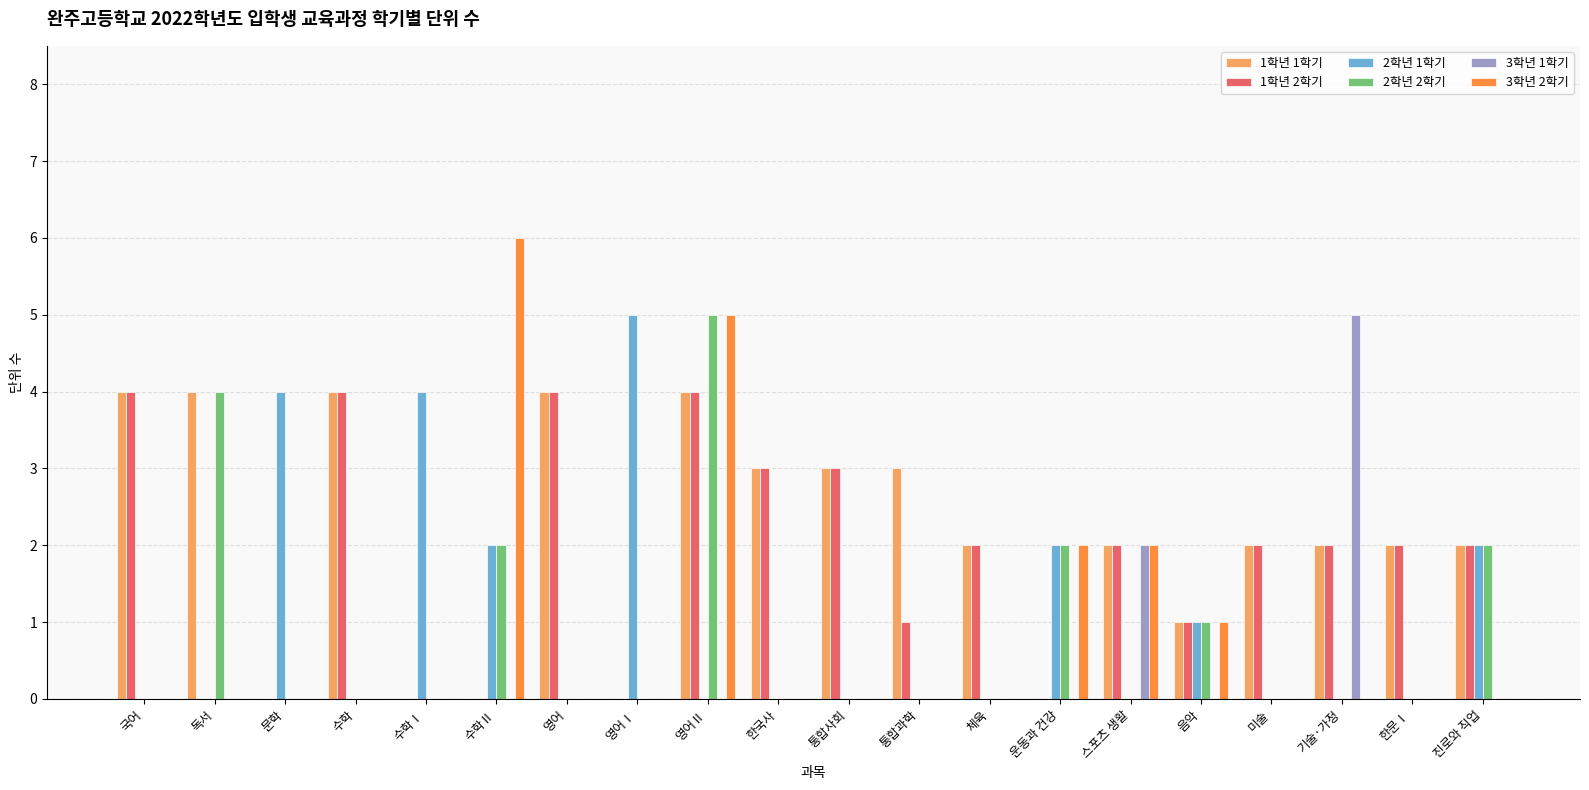

At which category is the sum across all series the highest?

영어Ⅱ